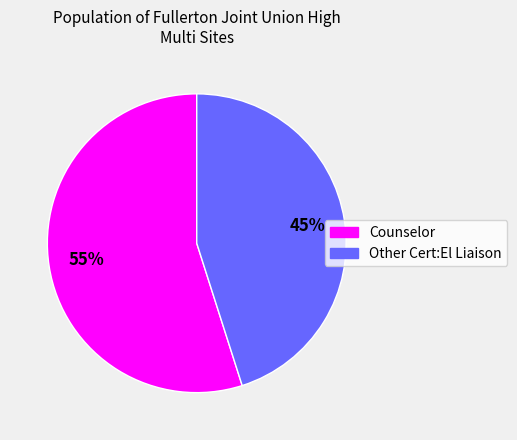

To the nearest percent, what percentage of the pie is Counselor?

55%